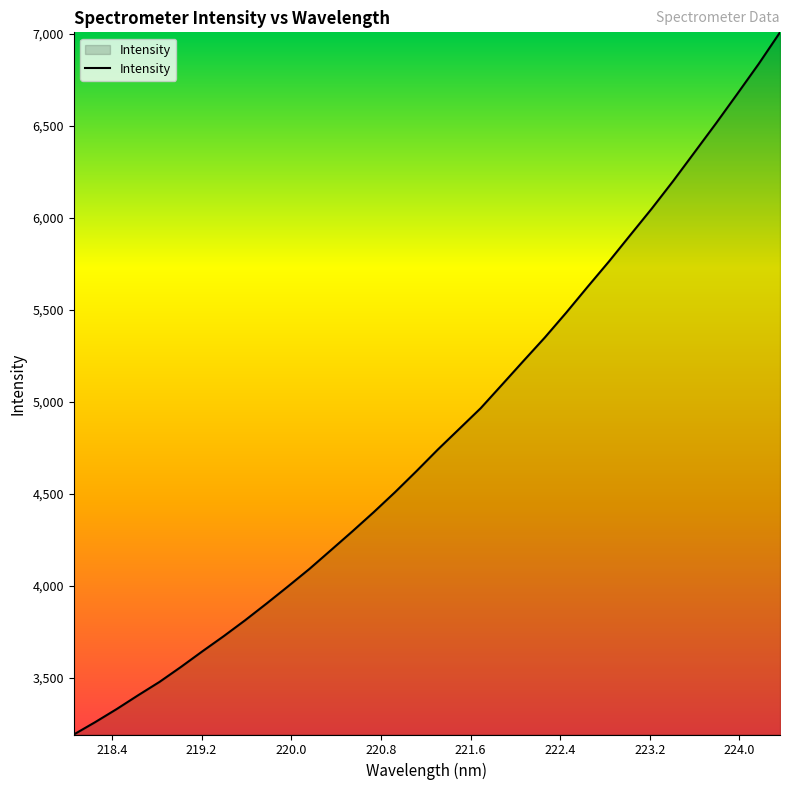

What is the smallest value displayed?

3192.9